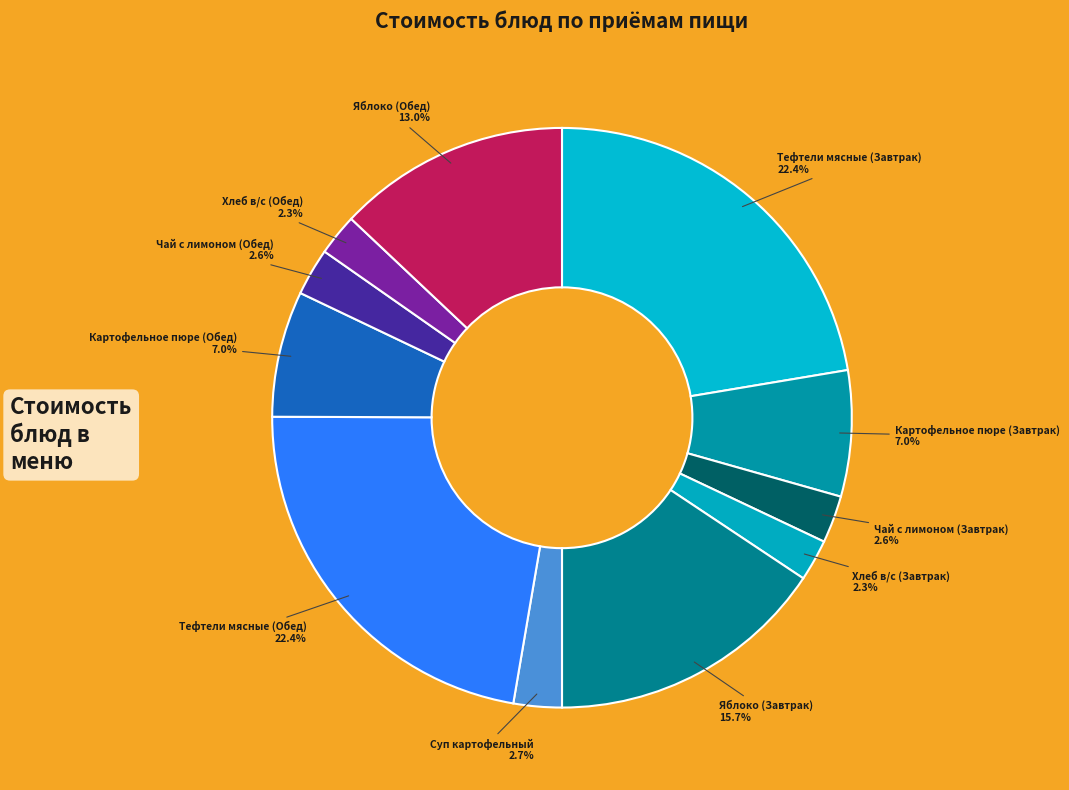

To the nearest percent, what is the difference between the largest and smallest slice percentages?

20%